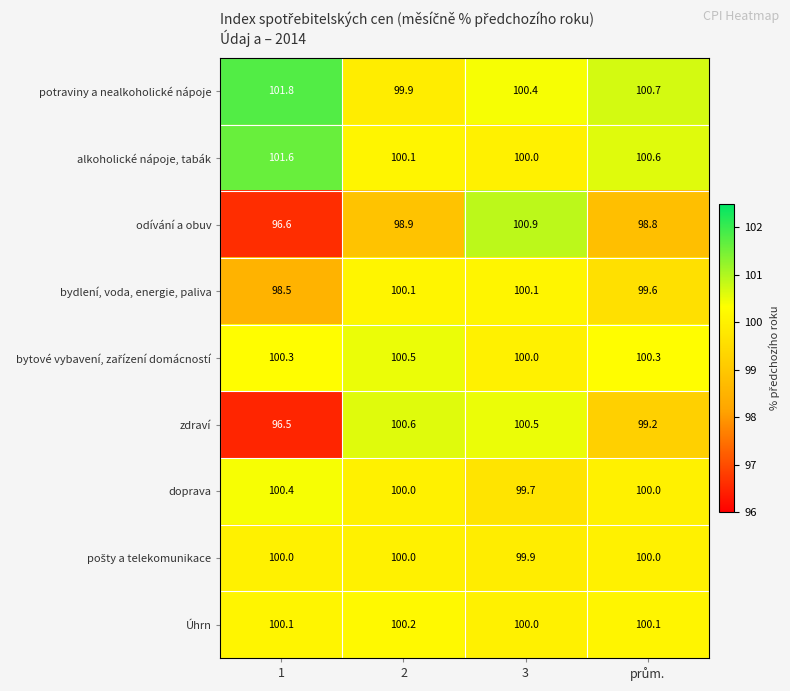

Which series has the widest spread of values?

odívání a obuv